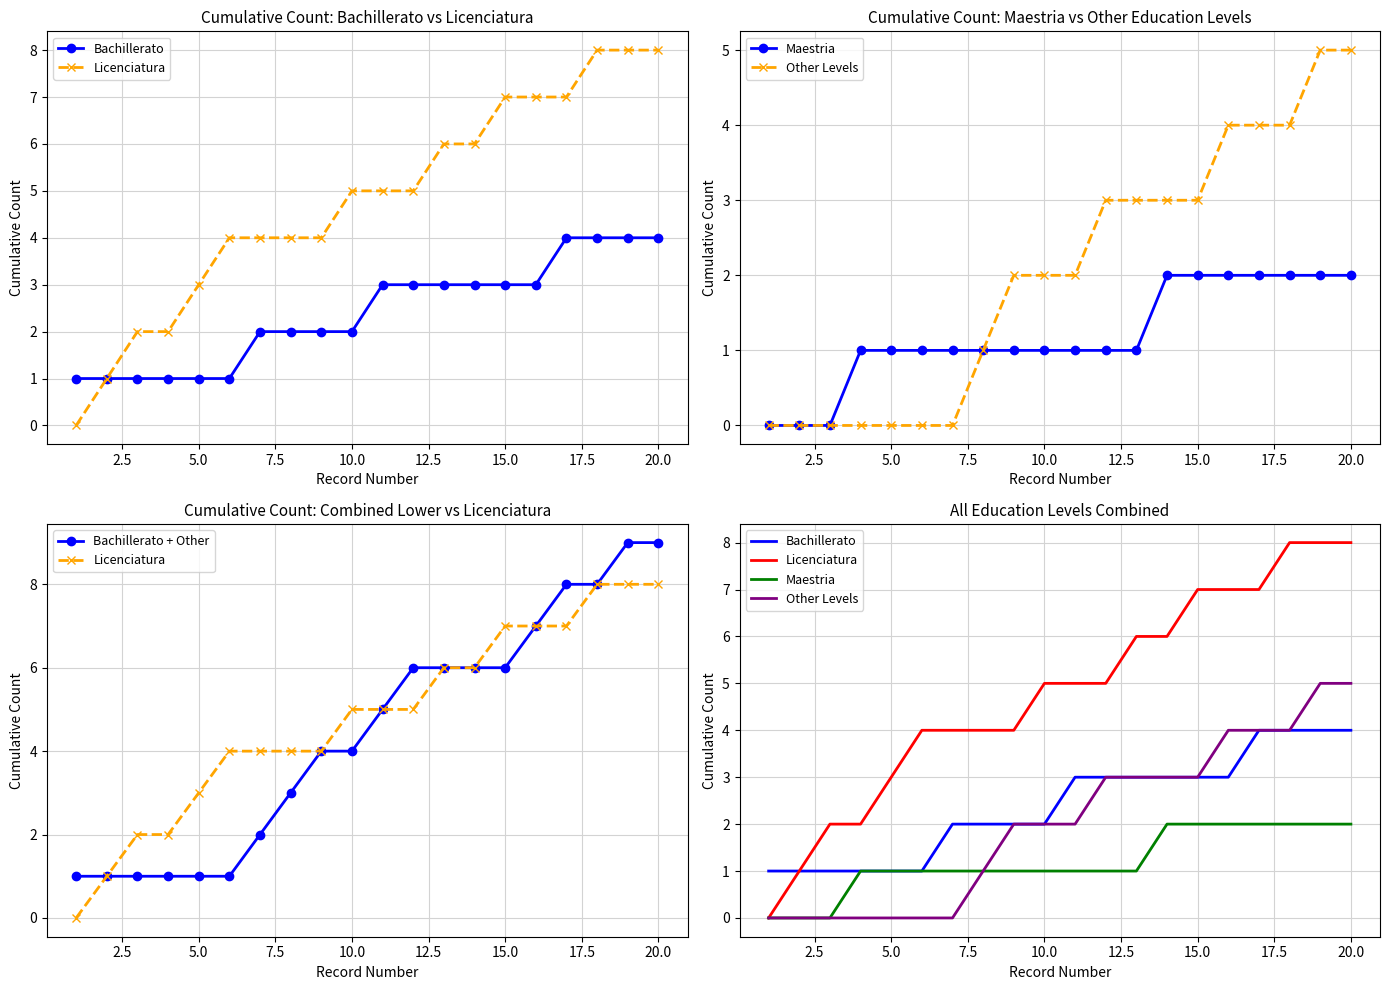

The value of Bachillerato at 20.0 is 4. True or false?

True